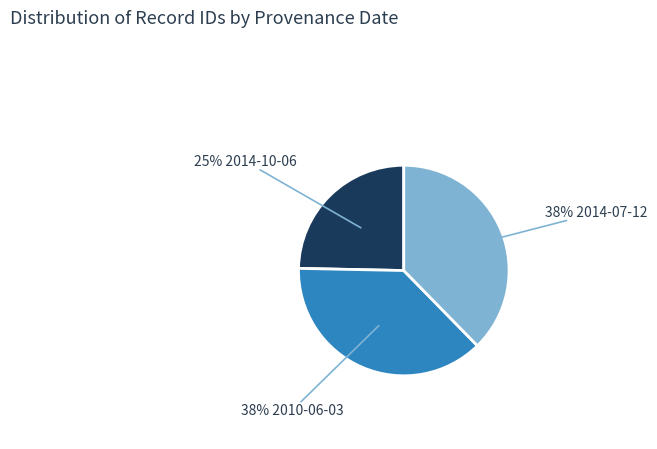

Does any single category account for the majority?

No